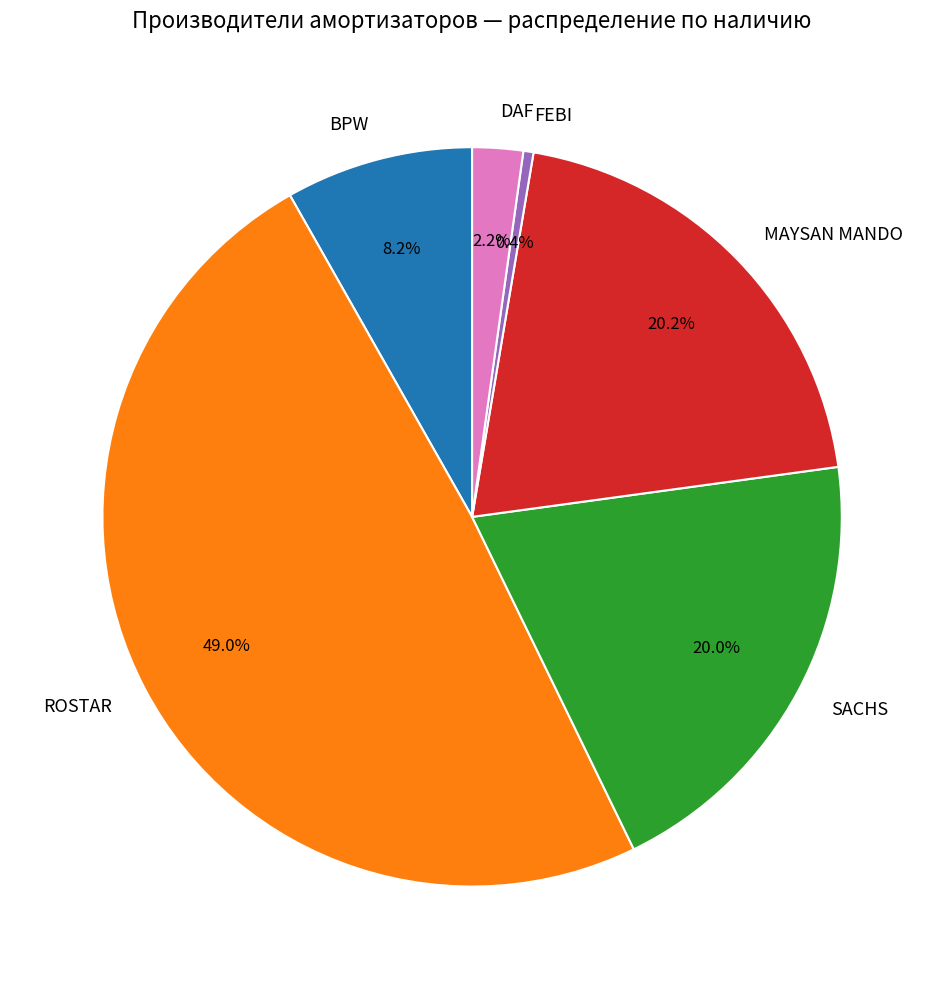

Count the number of slices in the pie.

6